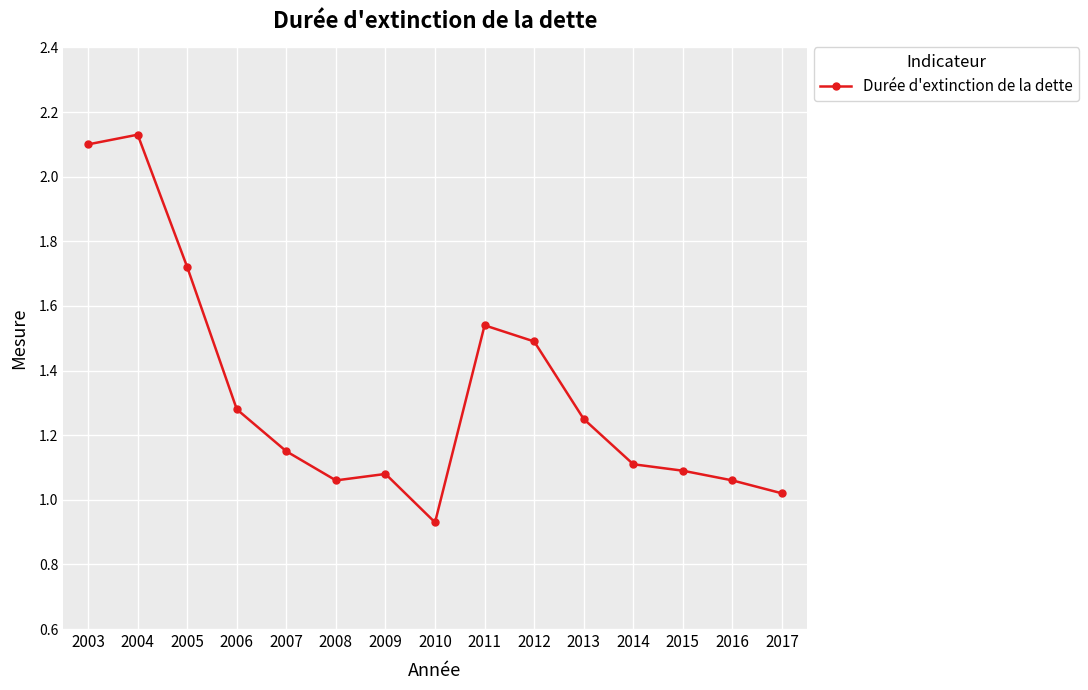

How many values are below 1?

1